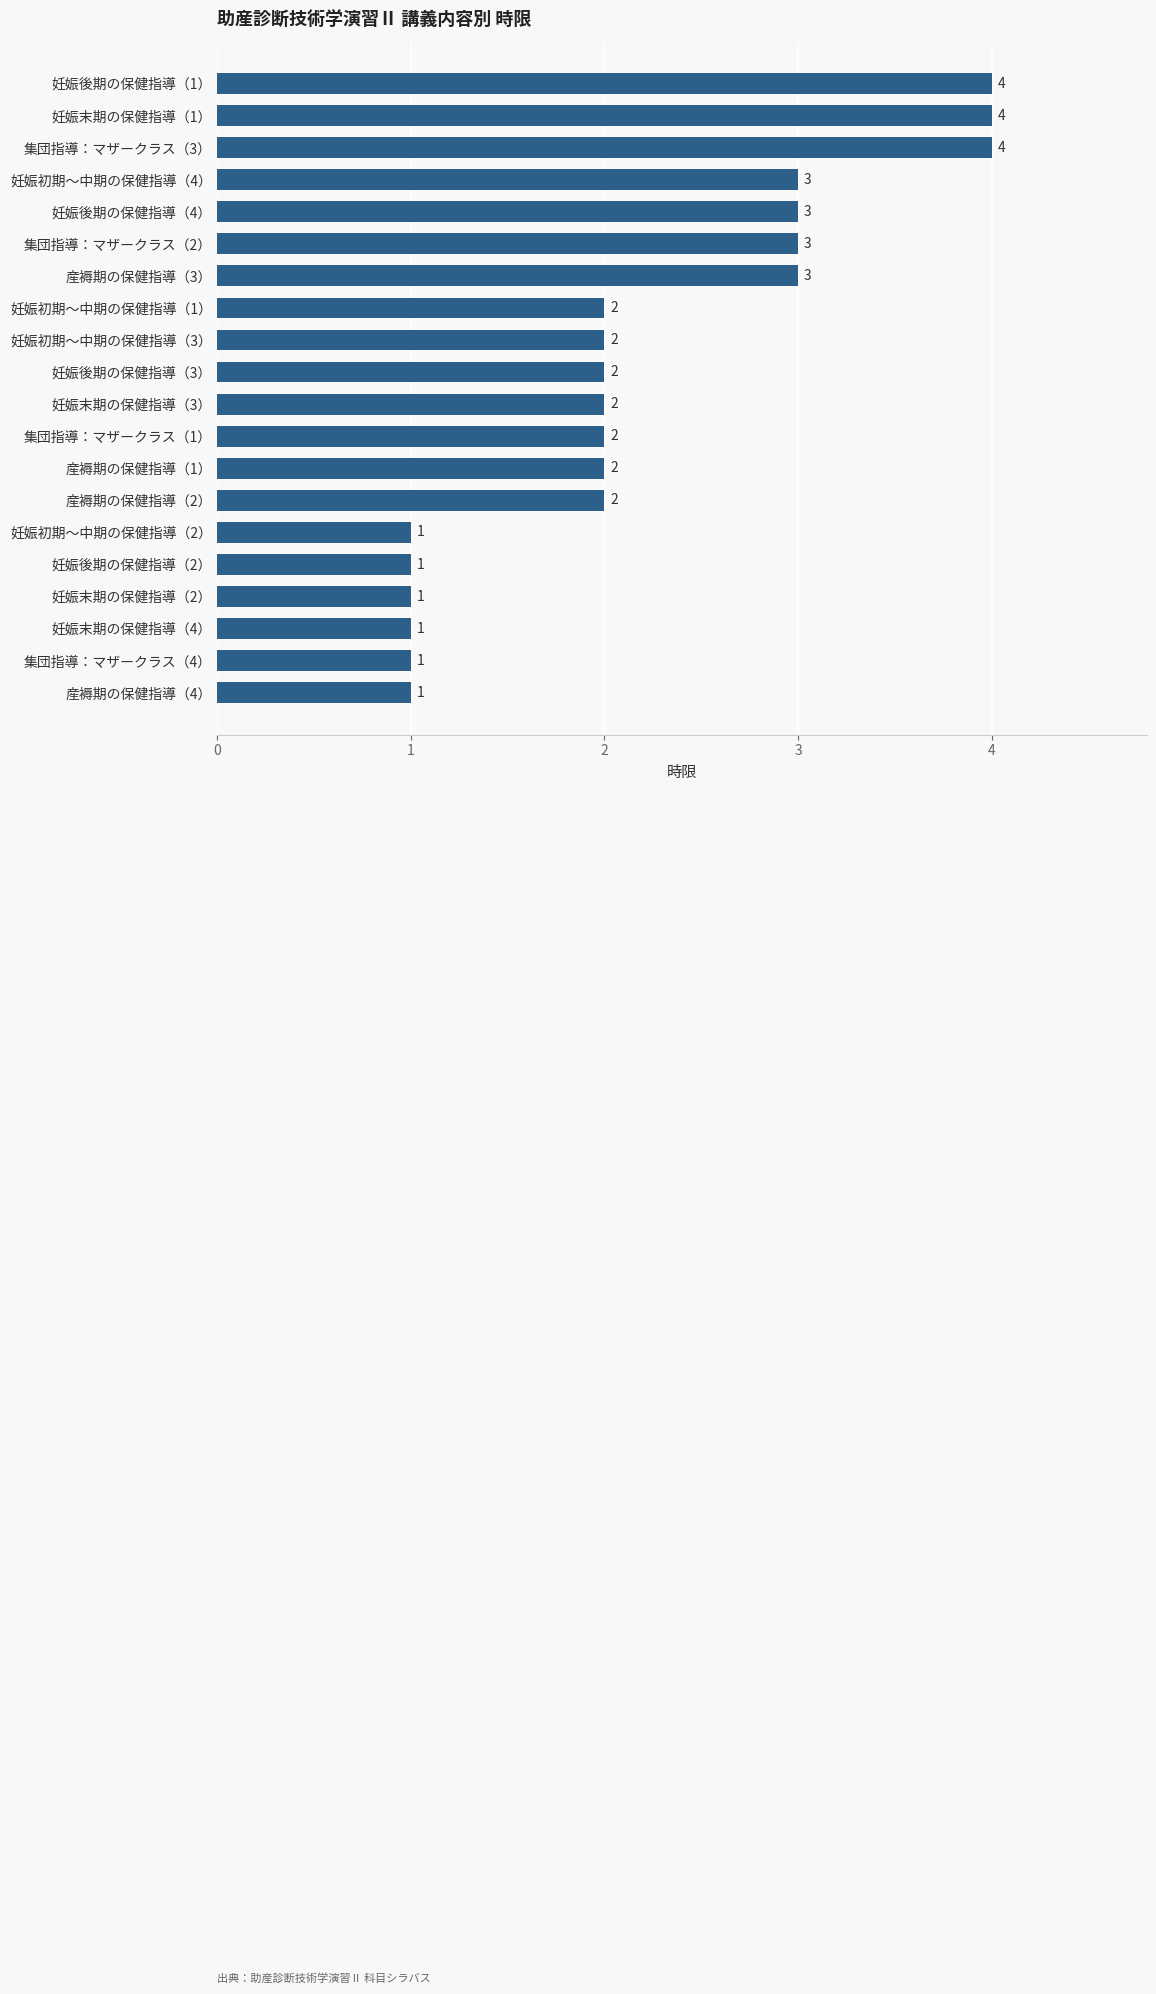

The chart shows a value of 6 at 集団指導：マザークラス（3）. True or false?

False